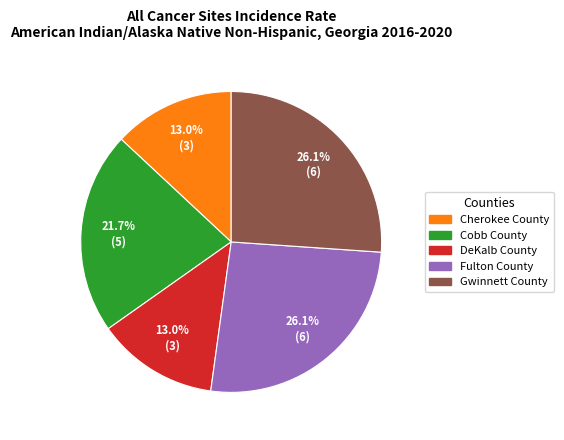

How many slices are in this pie chart?

5